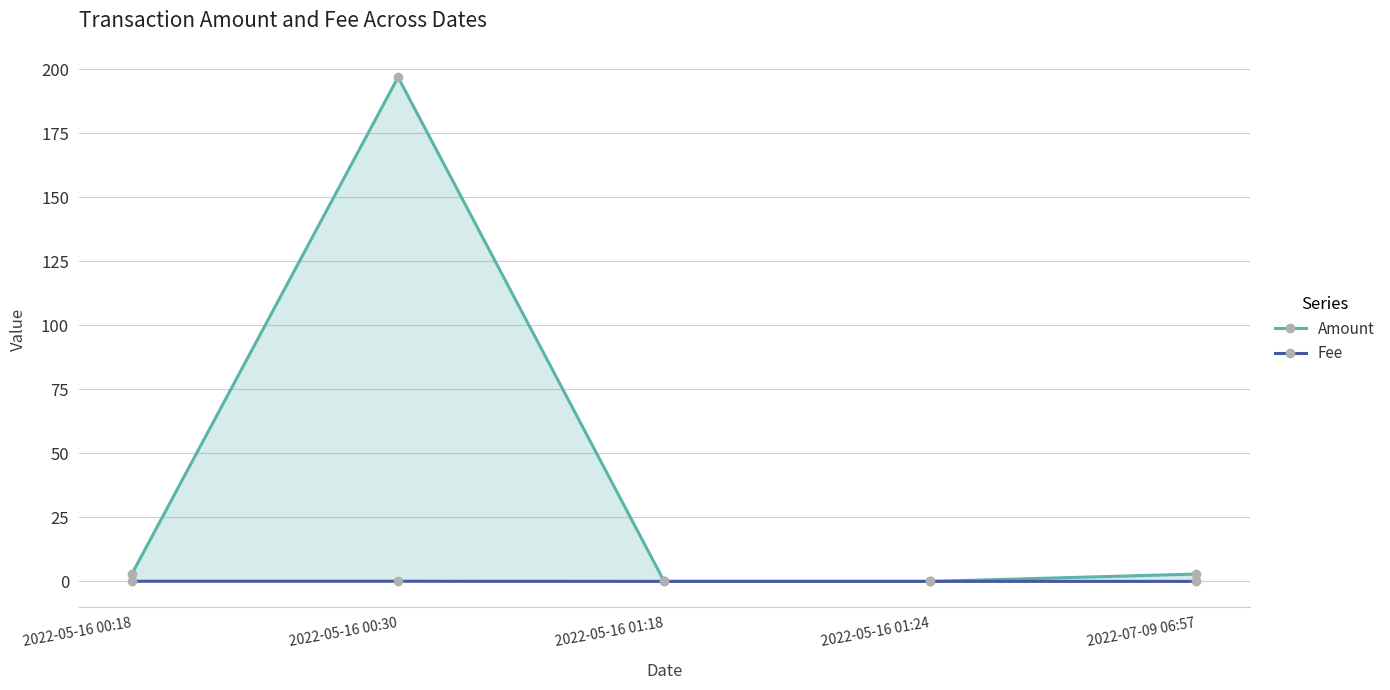

Where is the first local maximum for Amount?

2022-05-16 00:30